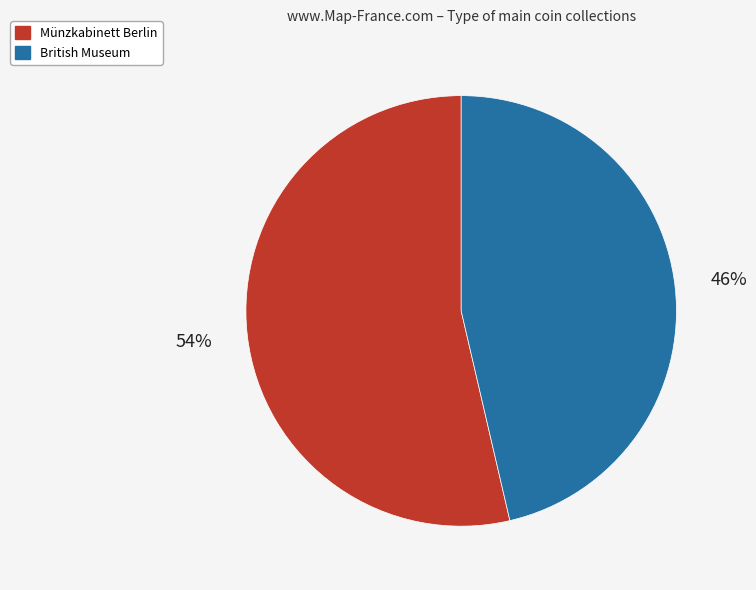

Do British Museum and Münzkabinett Berlin together represent more than half of the pie?

Yes